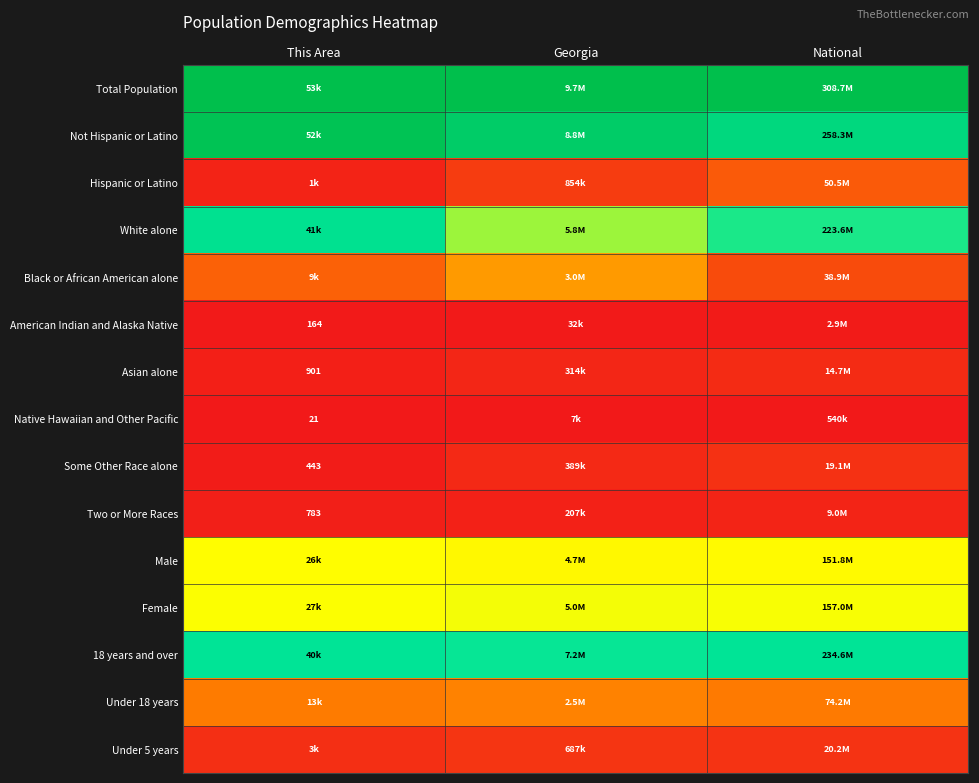

How many data points does each series have?

3